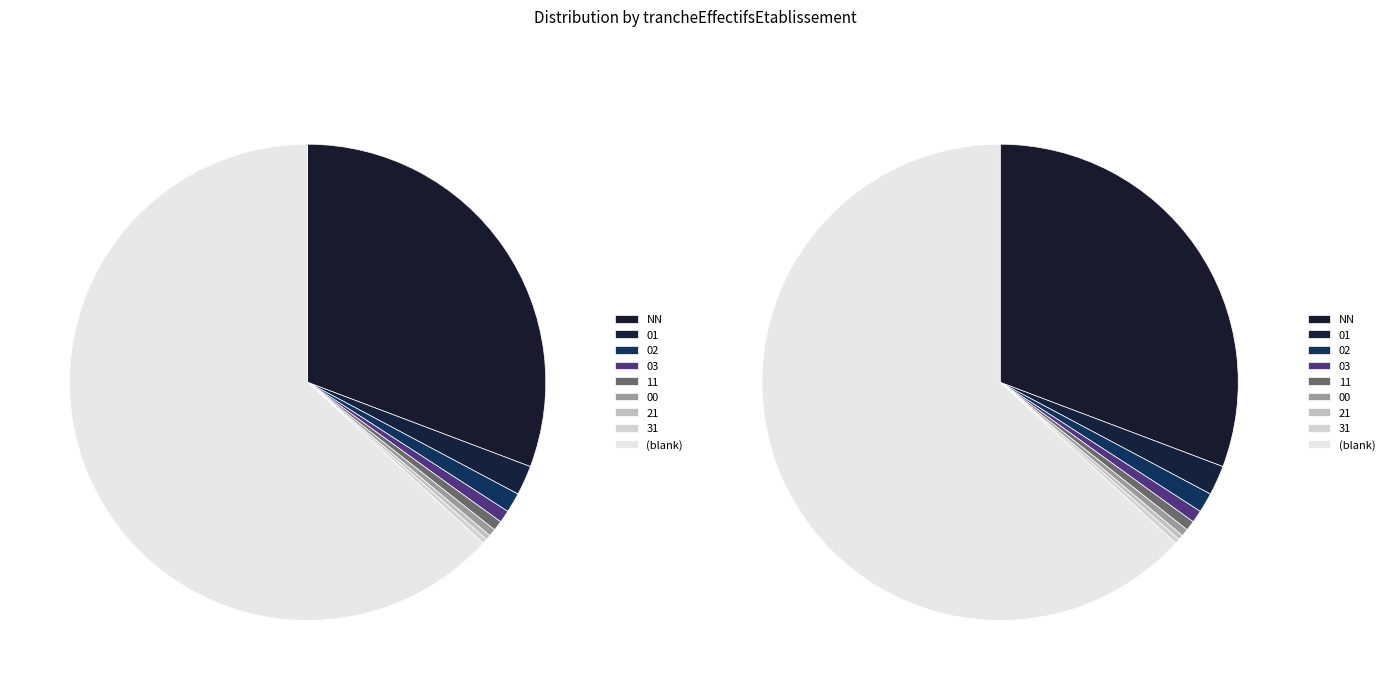

How many segments does this pie chart have?

9